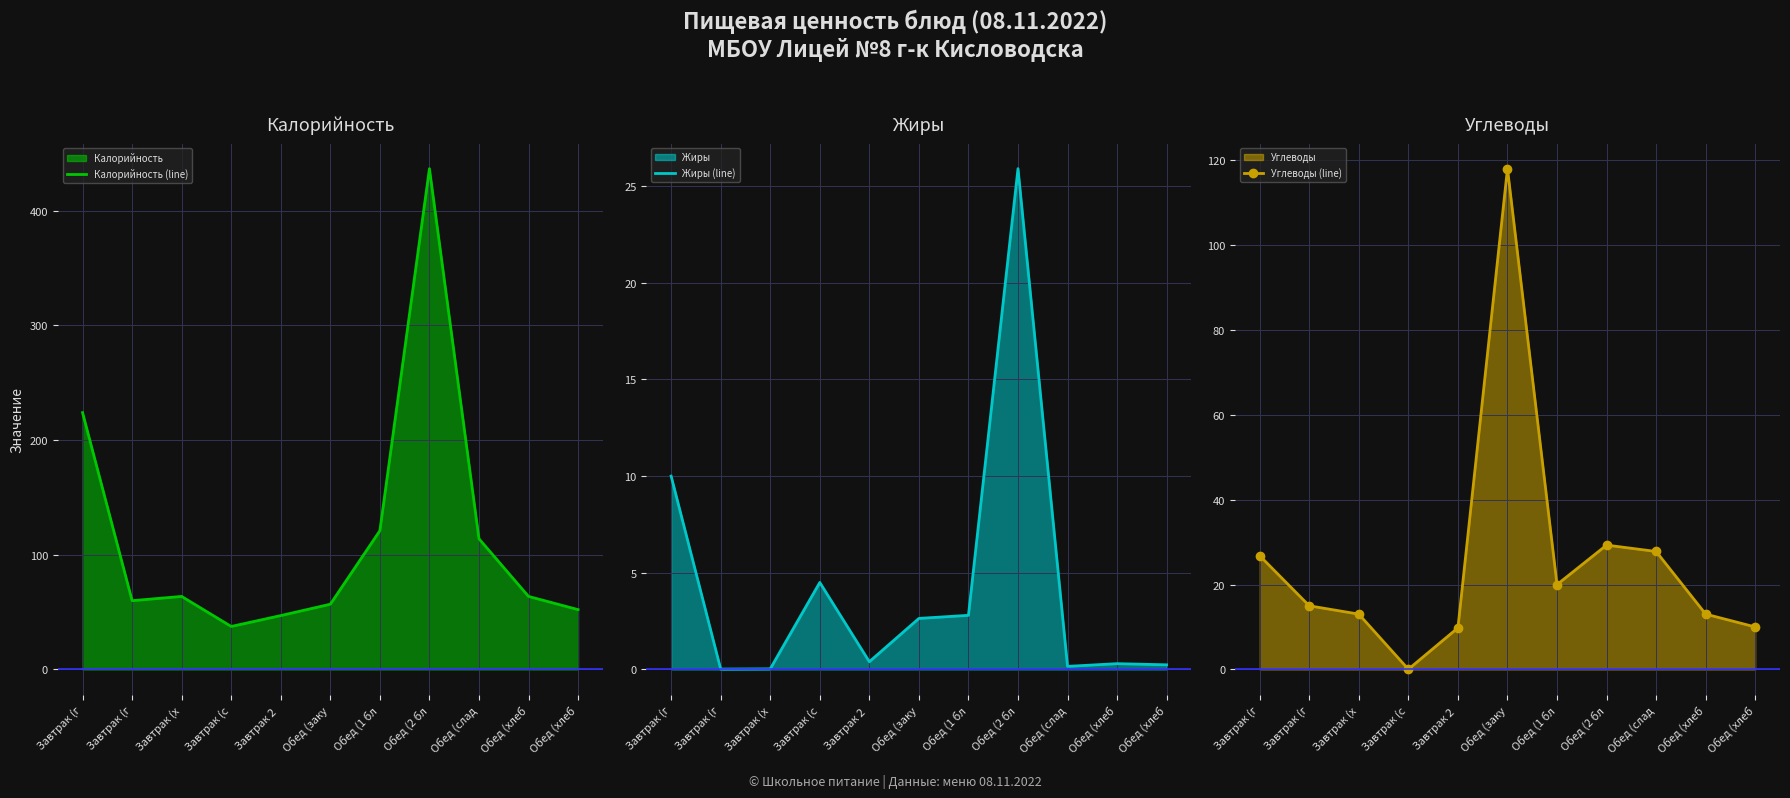

Reading left to right, transcribe all the data shown in this chart.

Калорийность (line): Завтрак (г=224.0	Завтрак (г=60.0	Завтрак (х=63.7	Завтрак (с=37.5	Завтрак 2 =47.0	Обед (заку=56.9	Обед (1 бл=121.0	Обед (2 бл=436.8	Обед (слад=114.0	Обед (хлеб=63.7	Обед (хлеб=52.2
Жиры (line): Завтрак (г=10.0	Завтрак (г=0.0	Завтрак (х=0.0	Завтрак (с=4.5	Завтрак 2 =0.4	Обед (заку=2.6	Обед (1 бл=2.8	Обед (2 бл=25.9	Обед (слад=0.2	Обед (хлеб=0.3	Обед (хлеб=0.2
Углеводы (line): Завтрак (г=26.8	Завтрак (г=15.0	Завтрак (х=13.0	Завтрак (с=0.1	Завтрак 2 =9.8	Обед (заку=118.0	Обед (1 бл=20.0	Обед (2 бл=29.3	Обед (слад=27.8	Обед (хлеб=13.0	Обед (хлеб=10.0